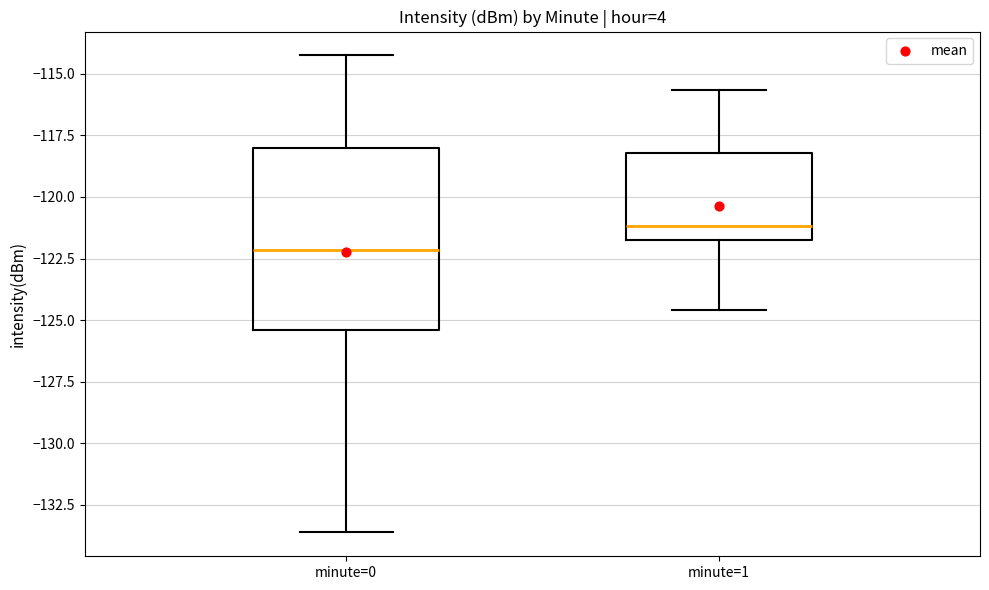

Which box is the tallest, from its lower edge to its upper edge?

minute=0